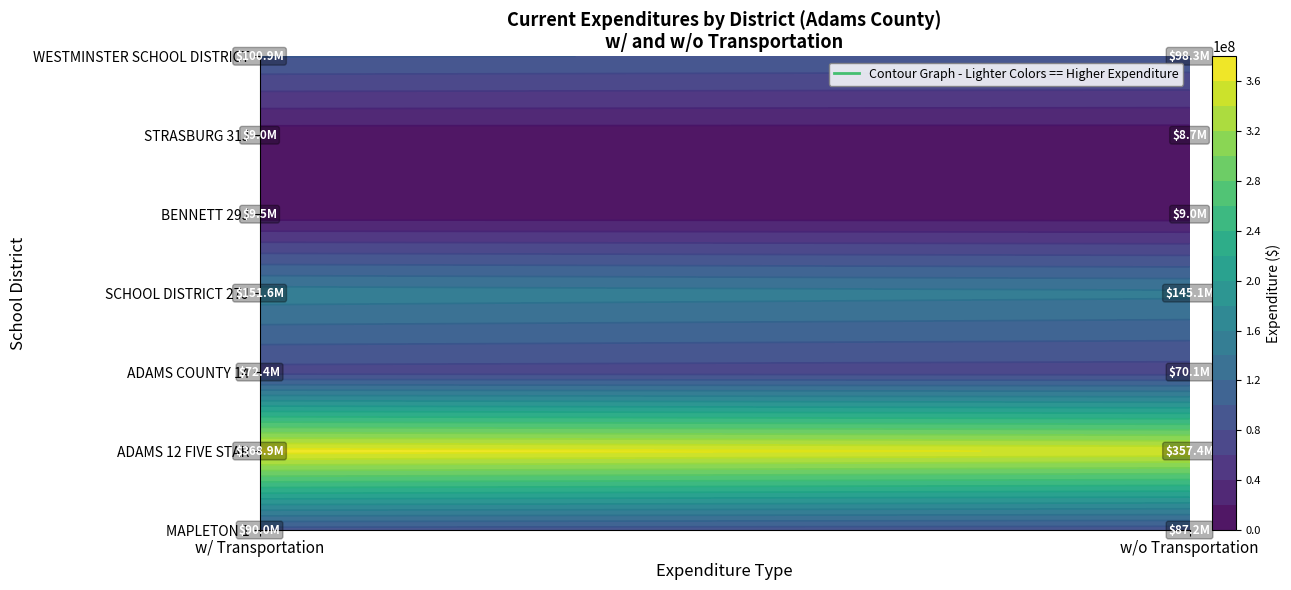

The value of STRASBURG 31J at MAPLETON 1 is 5296670.5. True or false?

False